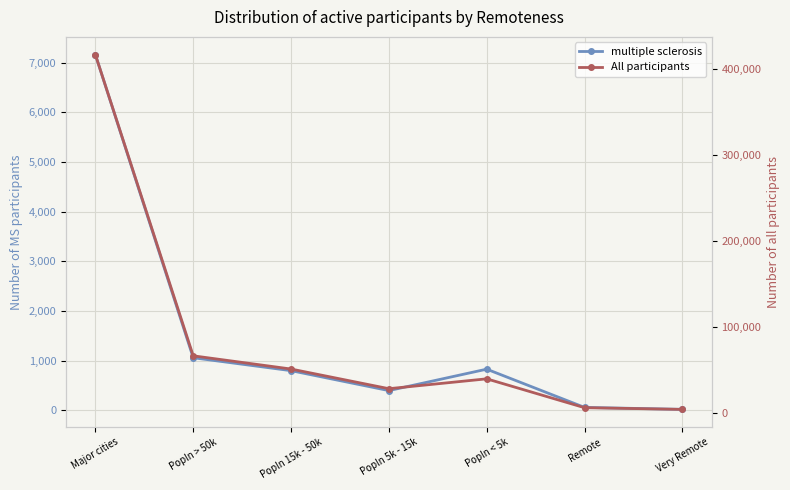

What is the label of the 6th point from the right?

Popln > 50k